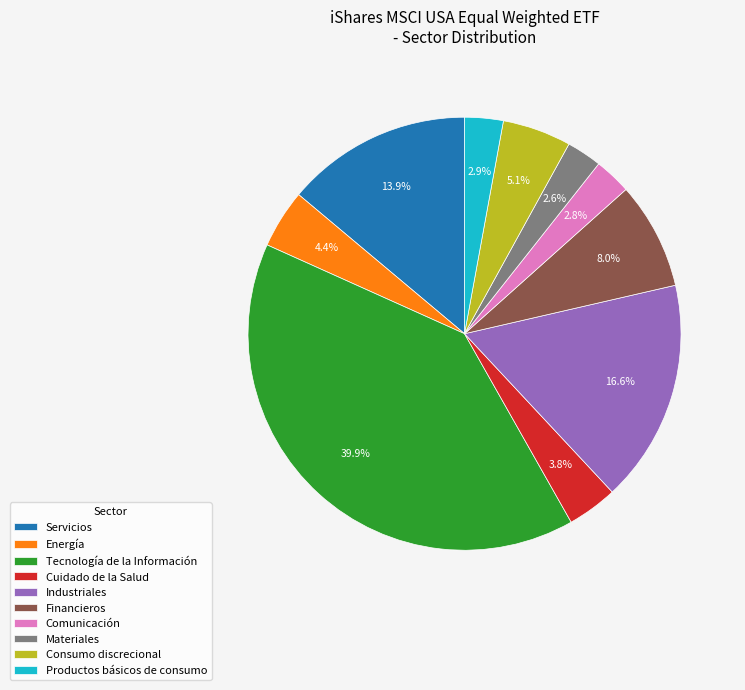

Does Industriales represent more than half of the total?

No